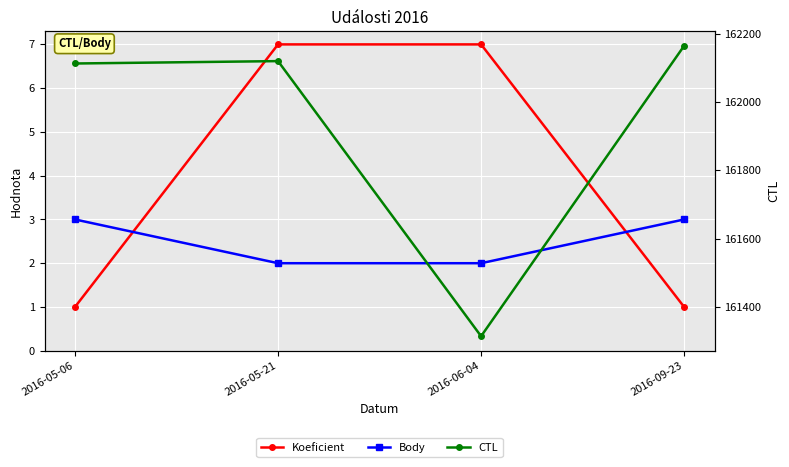

What is the maximum value for Koeficient?

7